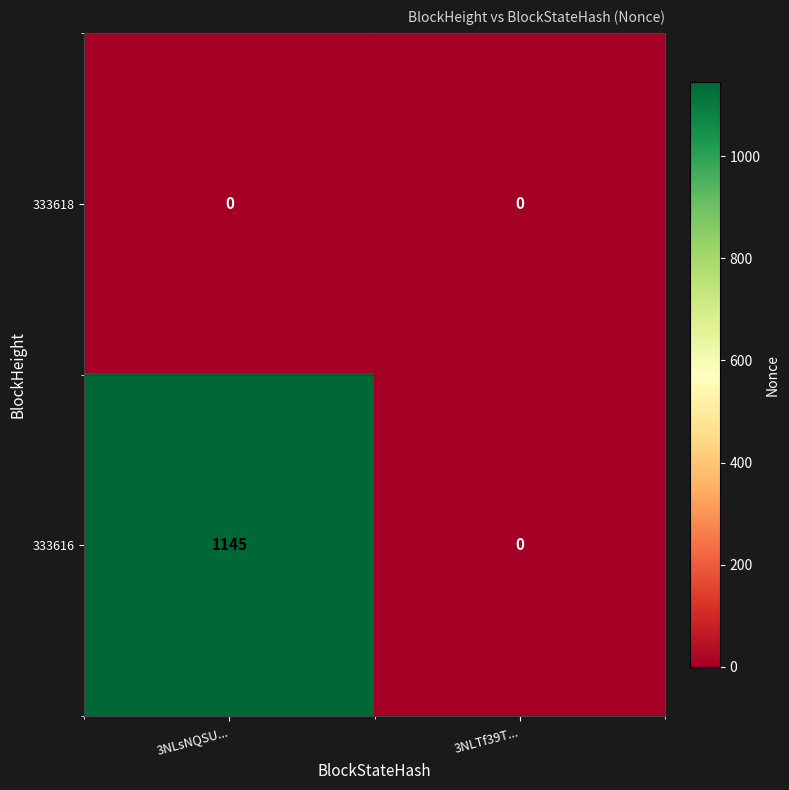

Reading right to left, list all the values displayed in this chart.

333618: 0	0
333616: 0	1145